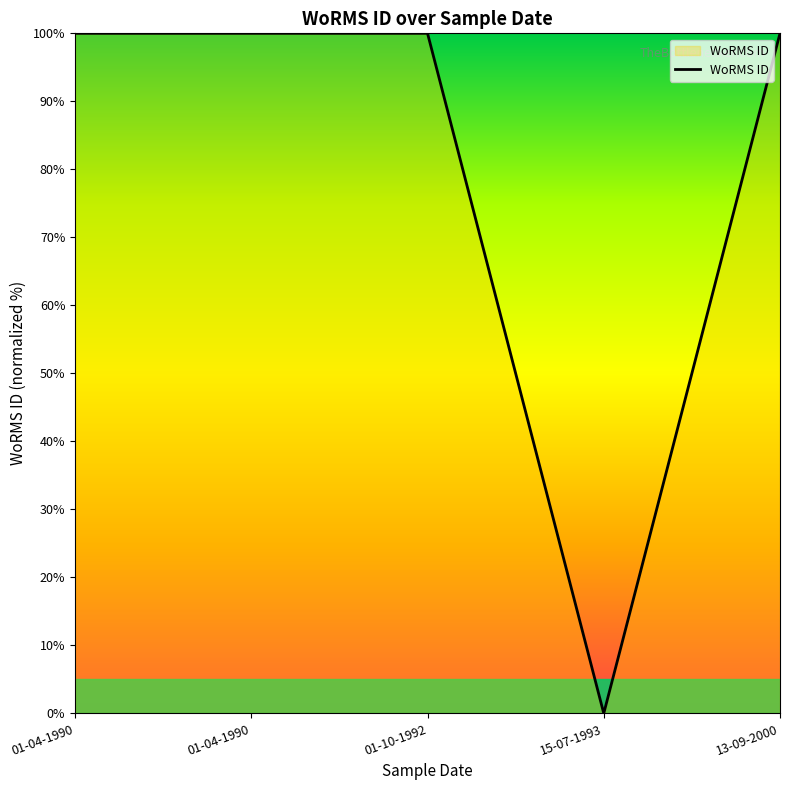

List the labels in order of value, largest first.

01-04-1990, 01-04-1990, 01-10-1992, 13-09-2000, 15-07-1993